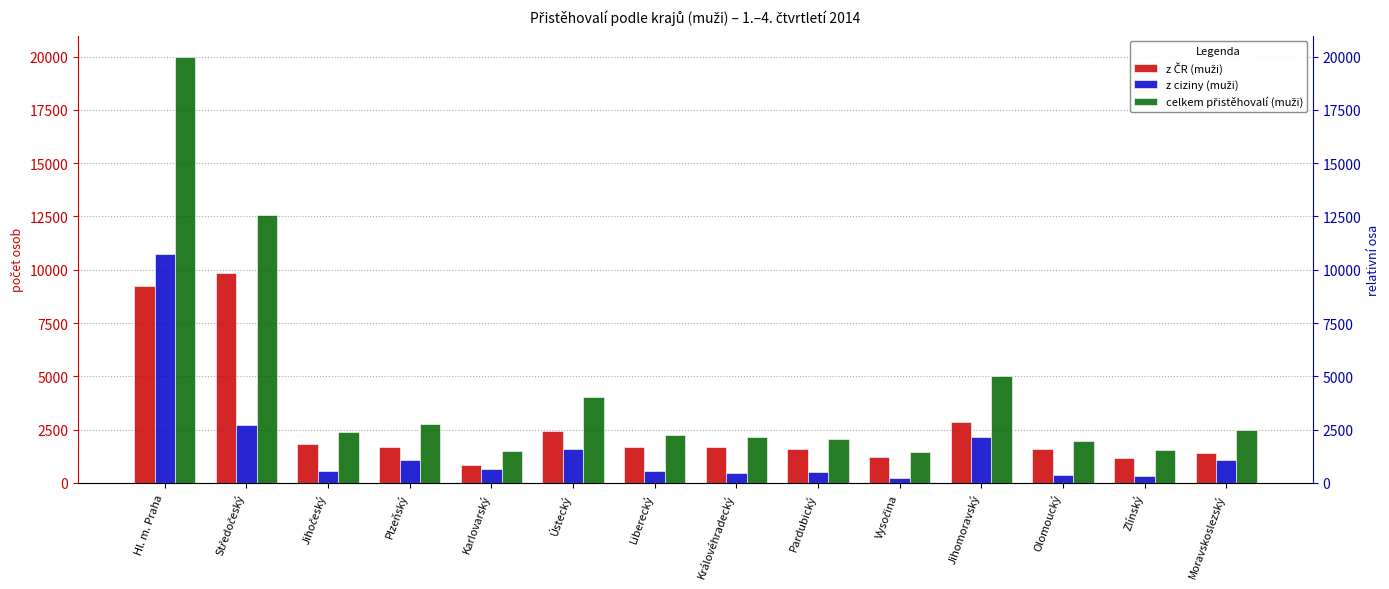

Reading right to left, what are all the values shown in this chart?

z ČR (muži): Moravskoslezský=1416	Zlínský=1185	Olomoucký=1588	Jihomoravský=2838	Vysočina=1211	Pardubický=1579	Královéhradecký=1674	Liberecký=1677	Ústecký=2428	Karlovarský=864	Plzeňský=1675	Jihočeský=1817	Středočeský=9843	Hl. m. Praha=9240
z ciziny (muži): Moravskoslezský=1089	Zlínský=342	Olomoucký=373	Jihomoravský=2160	Vysočina=243	Pardubický=505	Královéhradecký=467	Liberecký=558	Ústecký=1616	Karlovarský=642	Plzeňský=1084	Jihočeský=561	Středočeský=2733	Hl. m. Praha=10742
celkem přistěhovalí (muži): Moravskoslezský=2505	Zlínský=1527	Olomoucký=1961	Jihomoravský=4998	Vysočina=1454	Pardubický=2084	Královéhradecký=2141	Liberecký=2235	Ústecký=4044	Karlovarský=1506	Plzeňský=2759	Jihočeský=2378	Středočeský=12576	Hl. m. Praha=19982